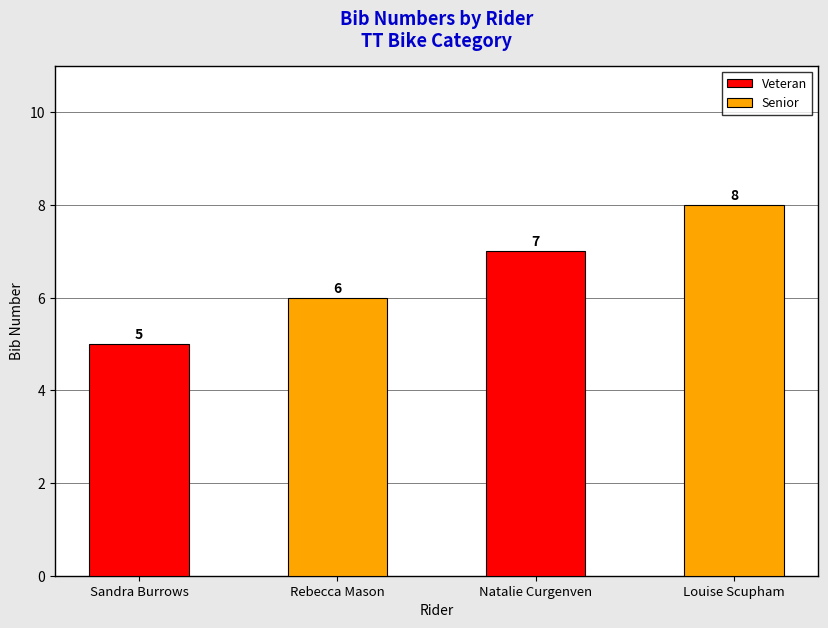

What is the maximum value shown in the chart?

8